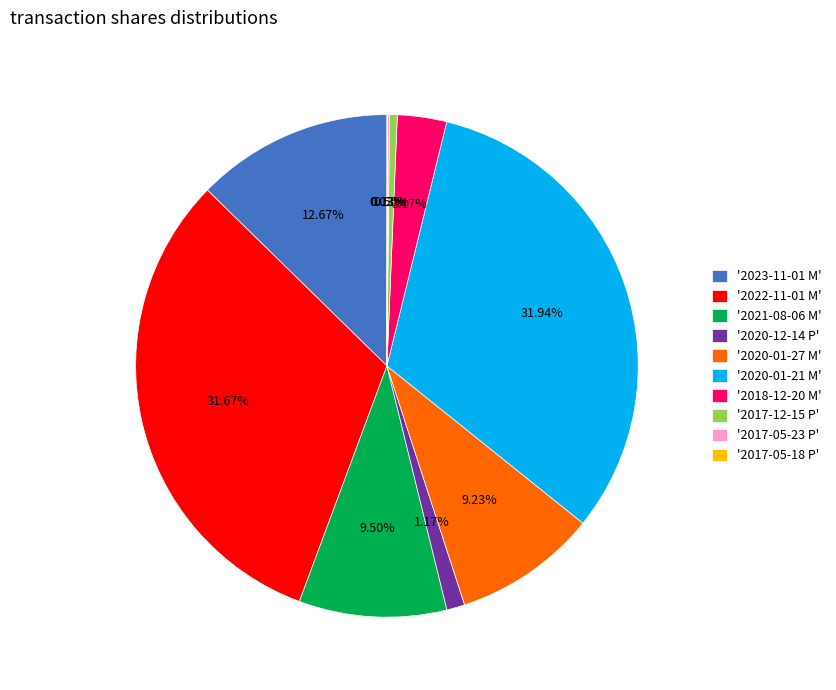

Is there a majority slice in this chart?

No